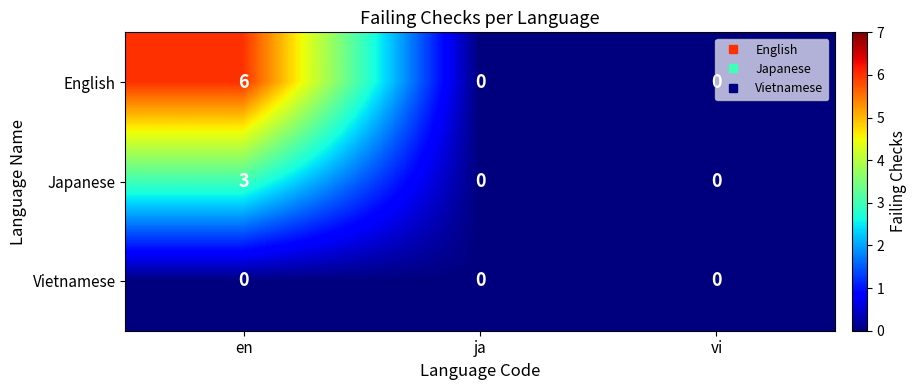

Rank the series by their maximum value, from highest to lowest.

English, Japanese, Vietnamese